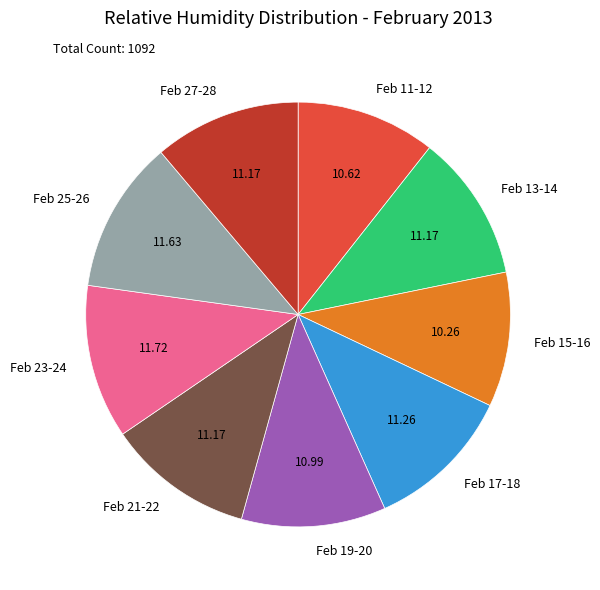

Do Feb 27-28 and Feb 23-24 together represent more than half of the pie?

No